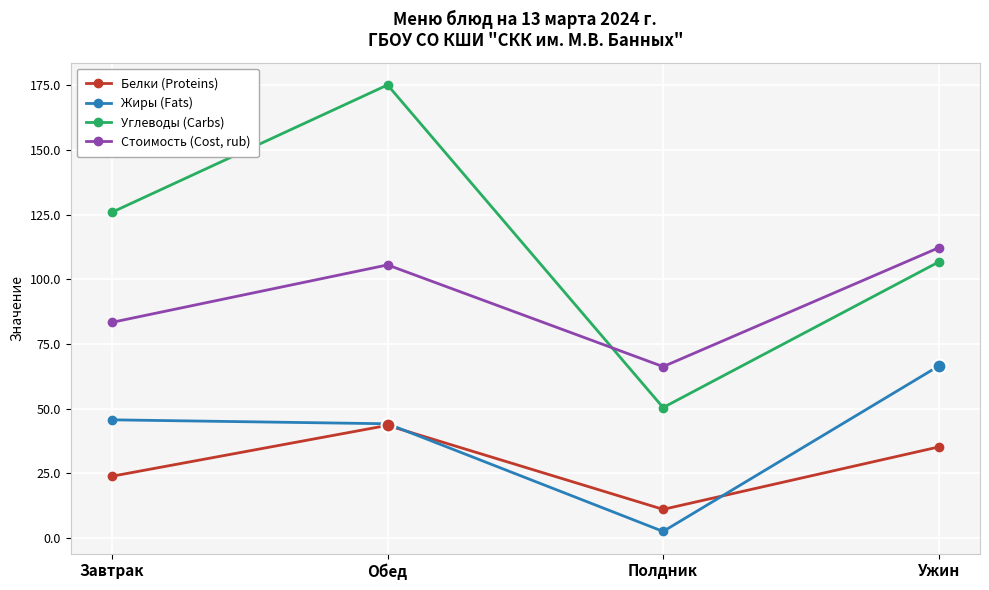

What position from the left is Обед?

2